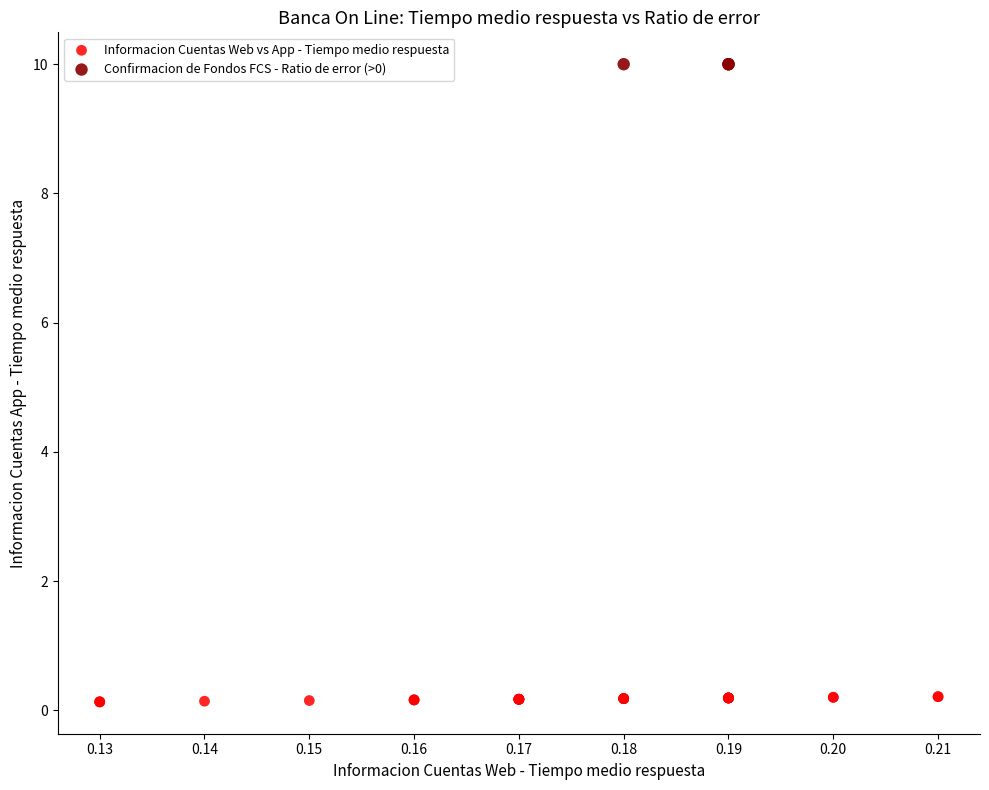

Which series reaches the minimum Y coordinate?

Informacion Cuentas Web vs App - Tiempo medio respuesta